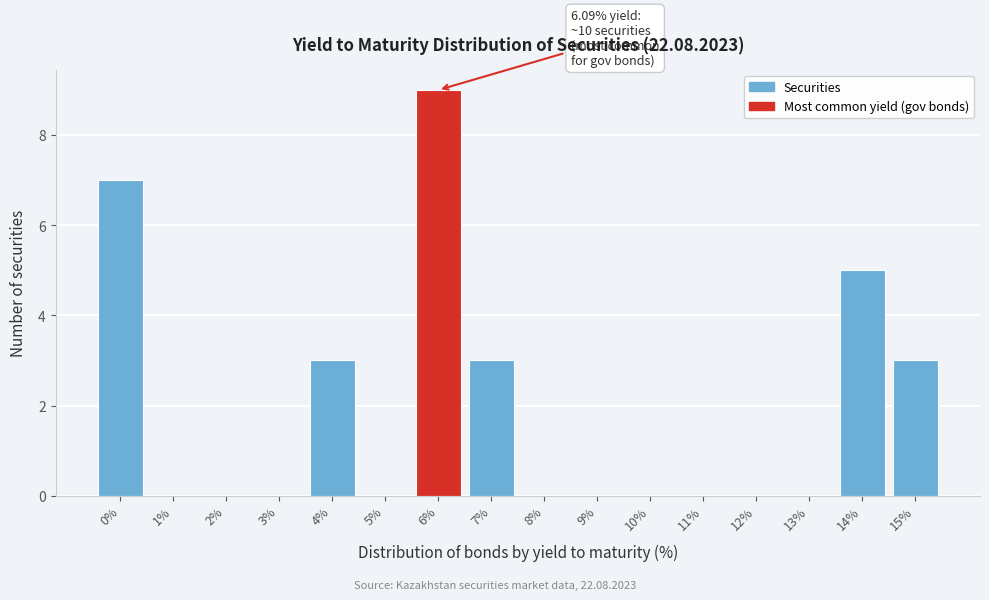

Reading left to right, extract all data points from this chart.

0%=7	1%=0	2%=0	3%=0	4%=3	5%=0	6%=9	7%=3	8%=0	9%=0	10%=0	11%=0	12%=0	13%=0	14%=5	15%=3